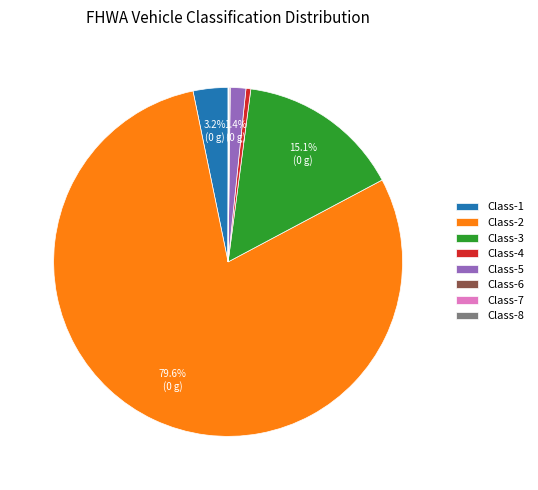

Which slice represents more than half of the pie?

Class-2